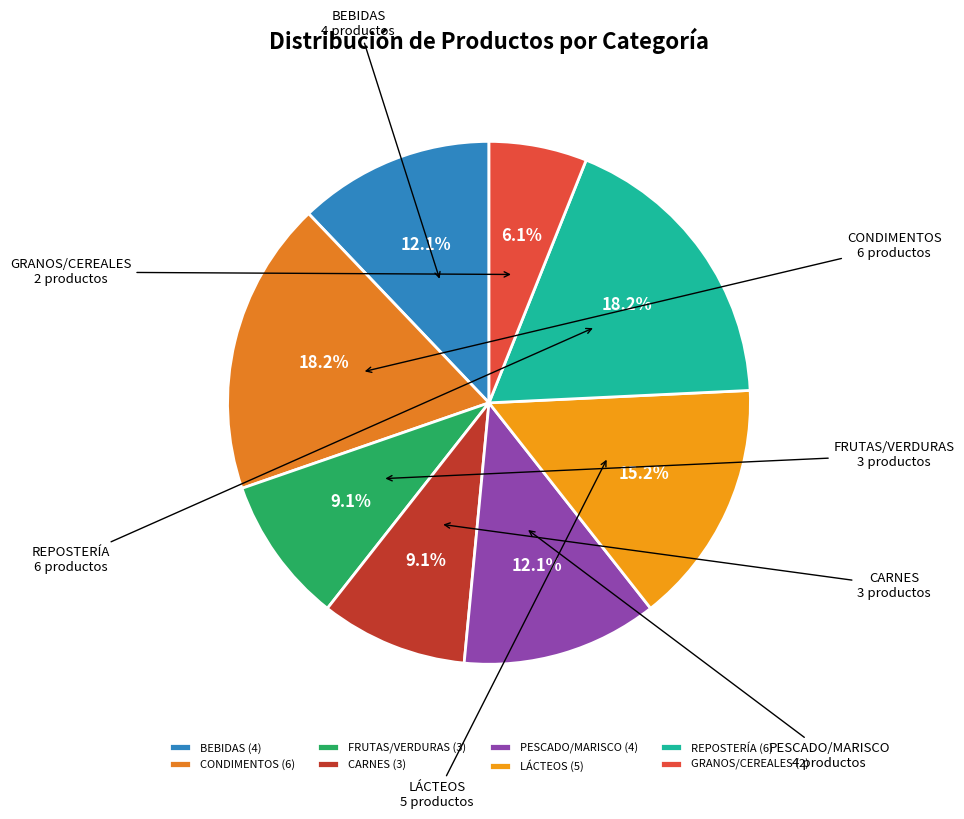

Which slice is the smallest?

GRANOS/CEREALES